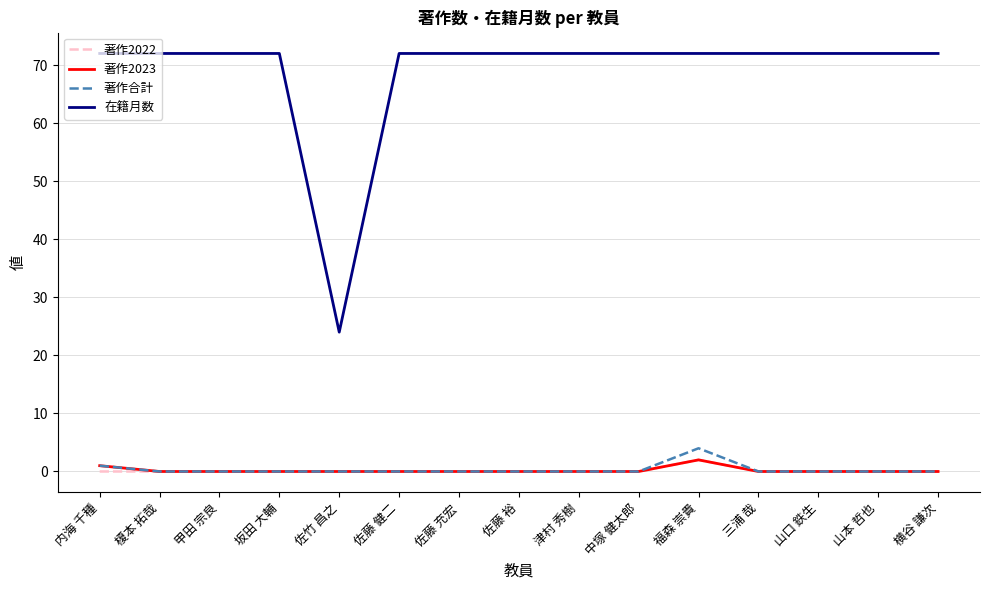

What position from the right is 佐竹 昌之?

11